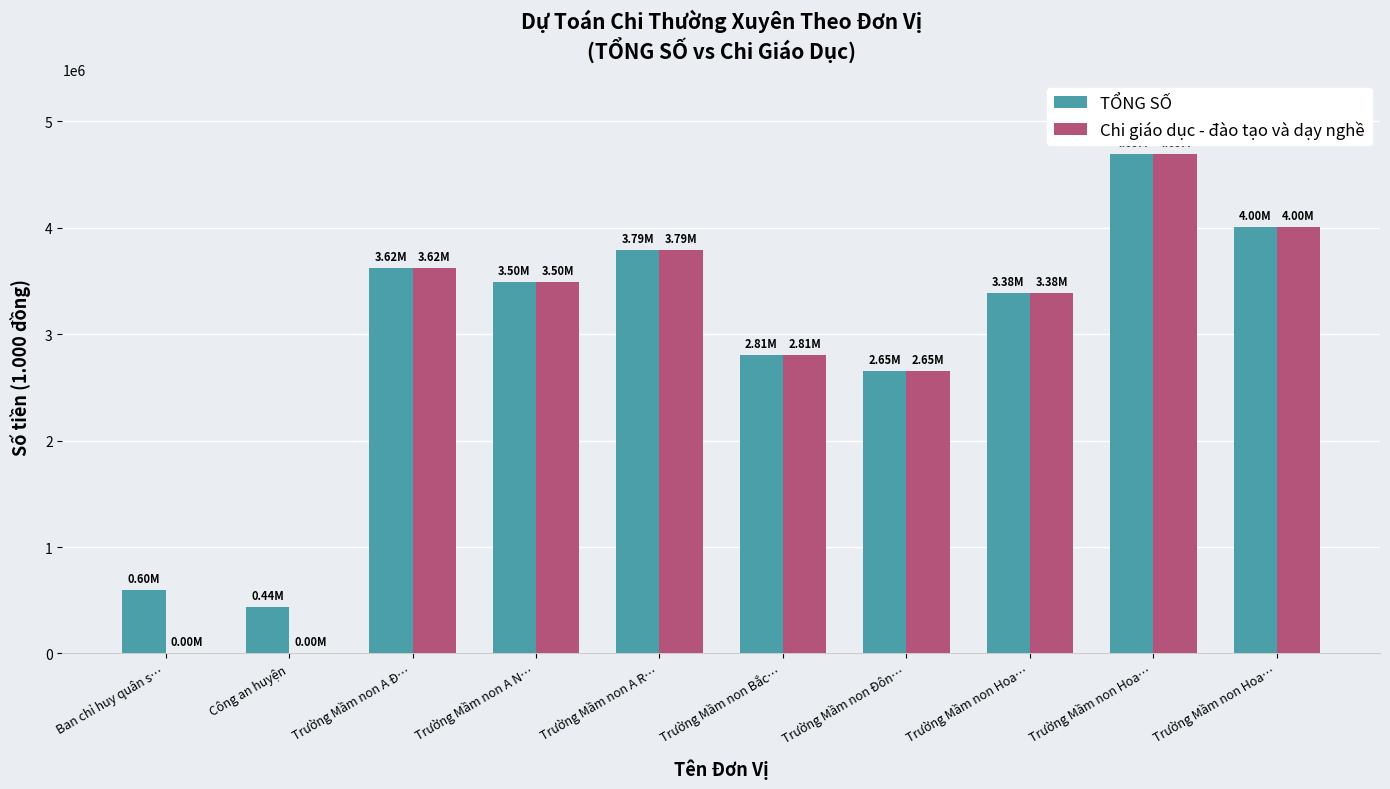

List the series in order of their peak value, lowest first.

TỔNG SỐ, Chi giáo dục - đào tạo và dạy nghề